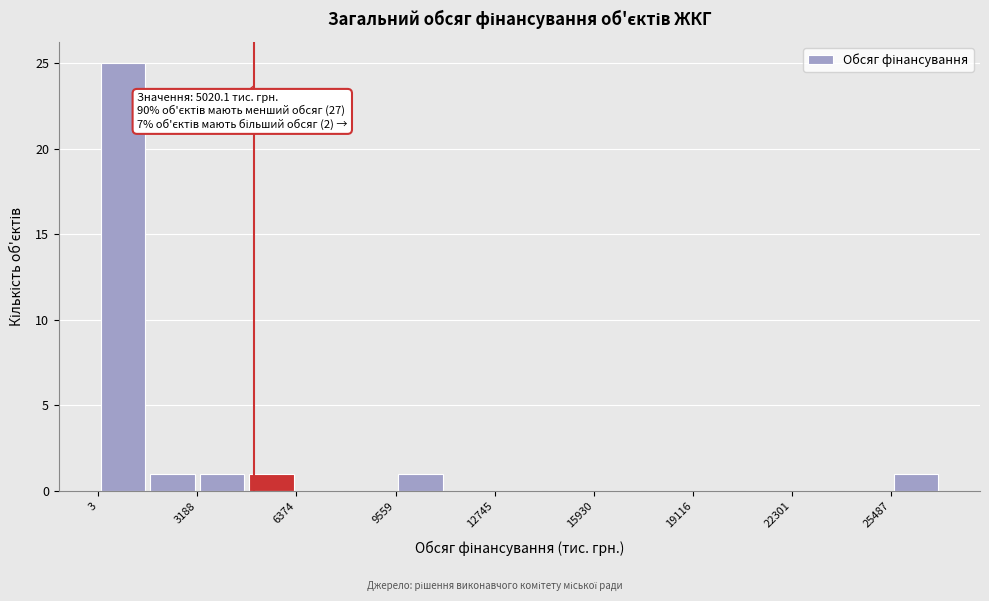

Around what value on the x-axis is the tallest bar? Give the approximate position of its centre, as read against the axis.

1000